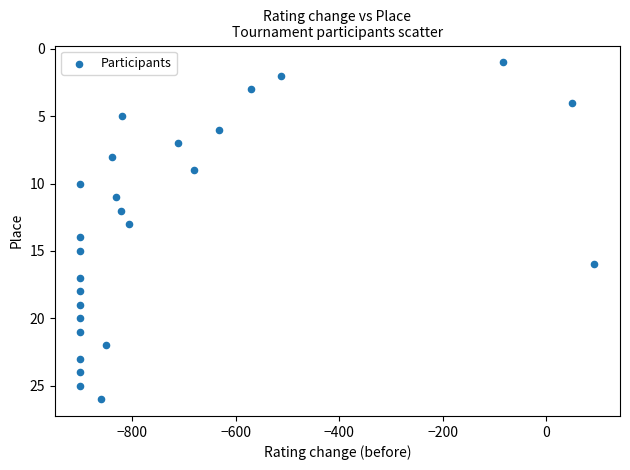

What is the range of X values (max minus min)?

993